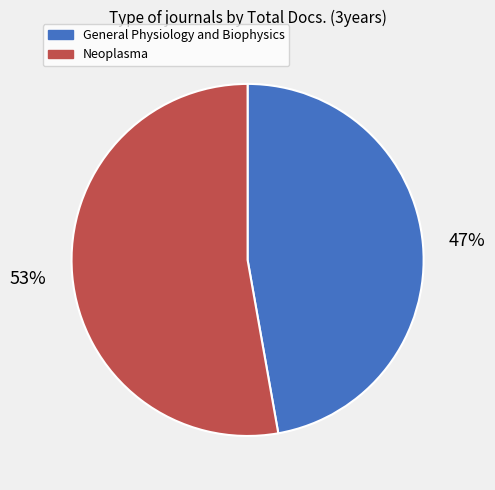

To the nearest percent, what percentage of the pie is Neoplasma?

53%